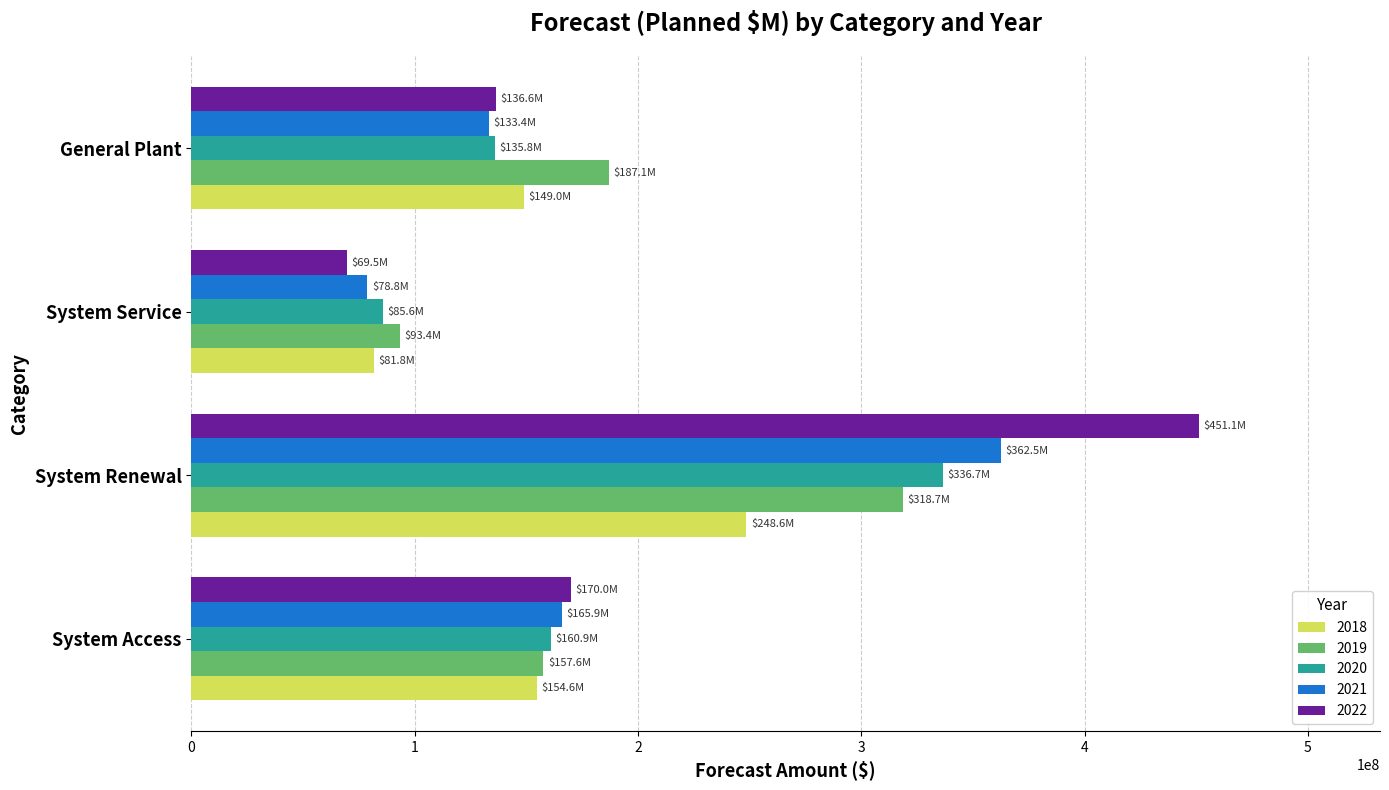

Rank the series by their maximum value, from highest to lowest.

2022, 2021, 2020, 2019, 2018